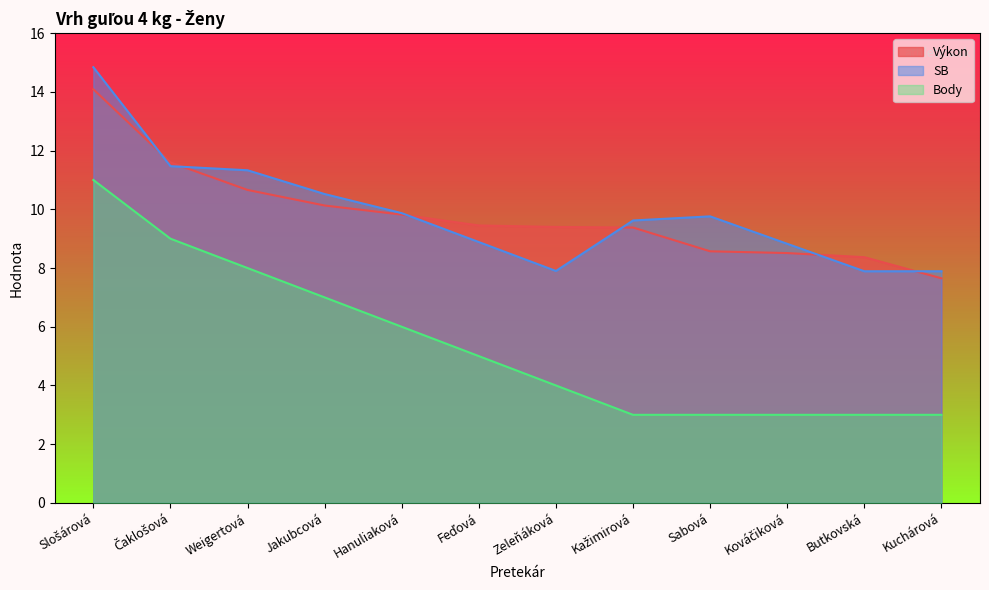

What position from the left is Sabová?

9